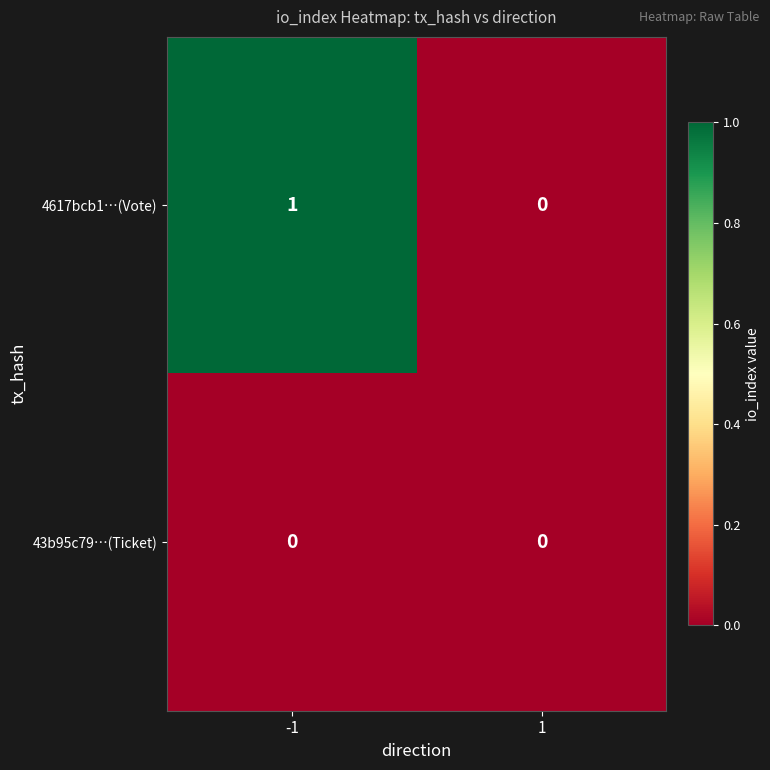

True or false: 43b95c79…(Ticket) has a value of 0 at 1.

True